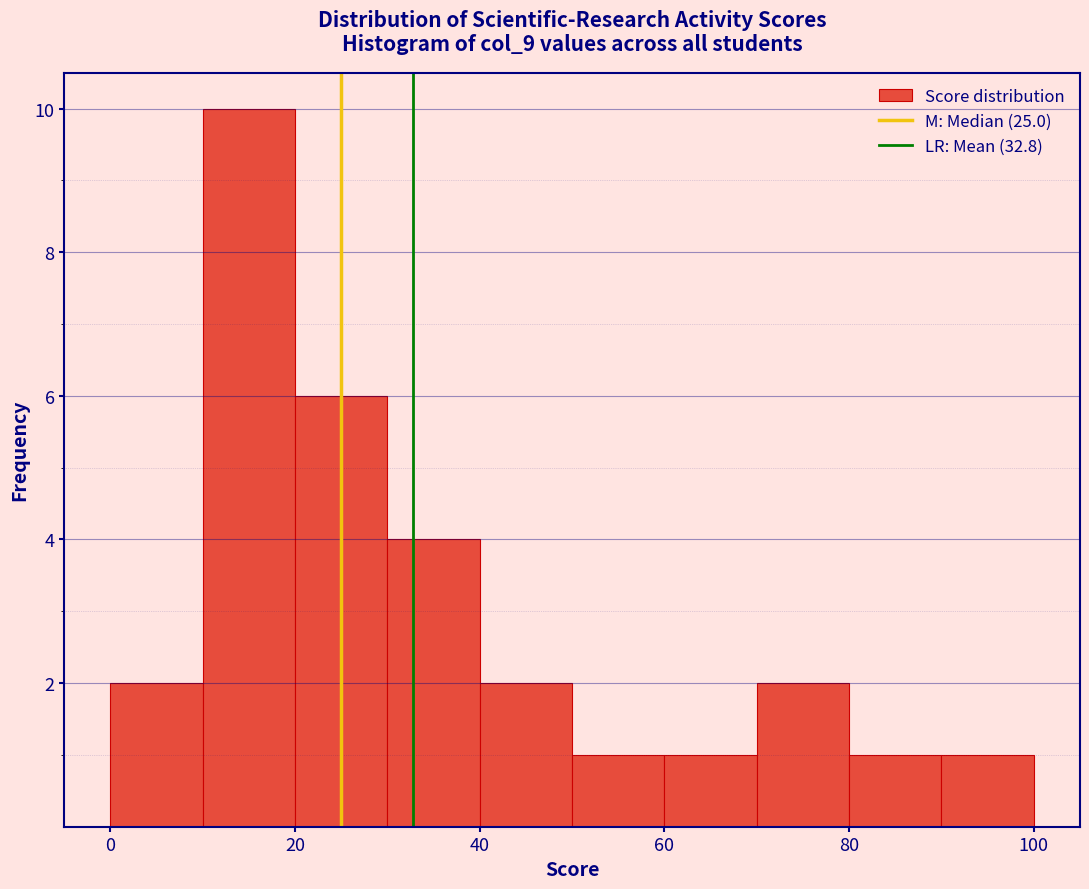

Reading left to right, transcribe this chart: for each bar, give the range it covers on the x-axis and its height. The values are not printed on the chart, so give them approximately, as read against the axis.

0 to 10: 2
10 to 20: 10
20 to 30: 6
30 to 40: 4
40 to 50: 2
50 to 60: 1
60 to 70: 1
70 to 80: 2
80 to 90: 1
90 to 100: 1